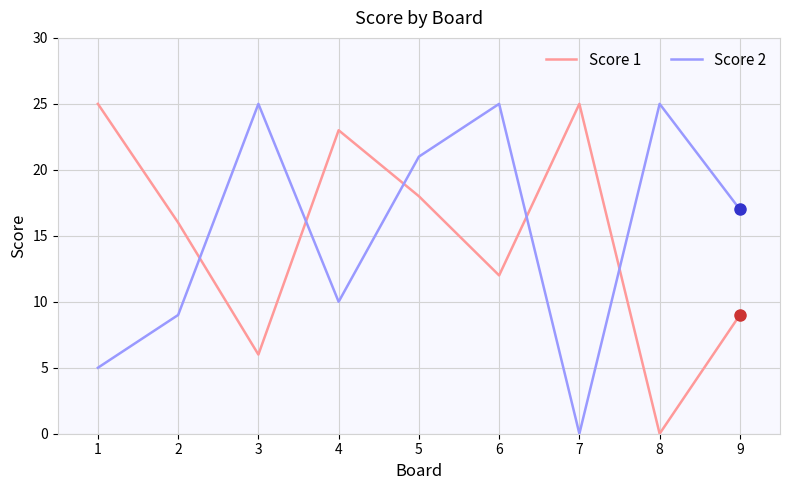

True or false: Score 1 and Score 2 intersect in this chart.

True